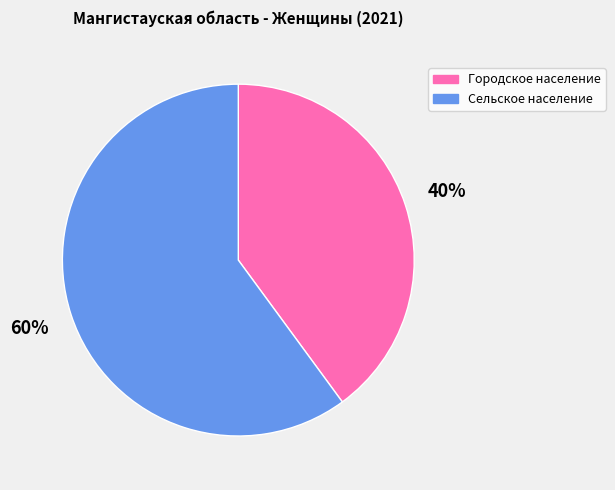

Is there a majority slice in this chart?

Yes